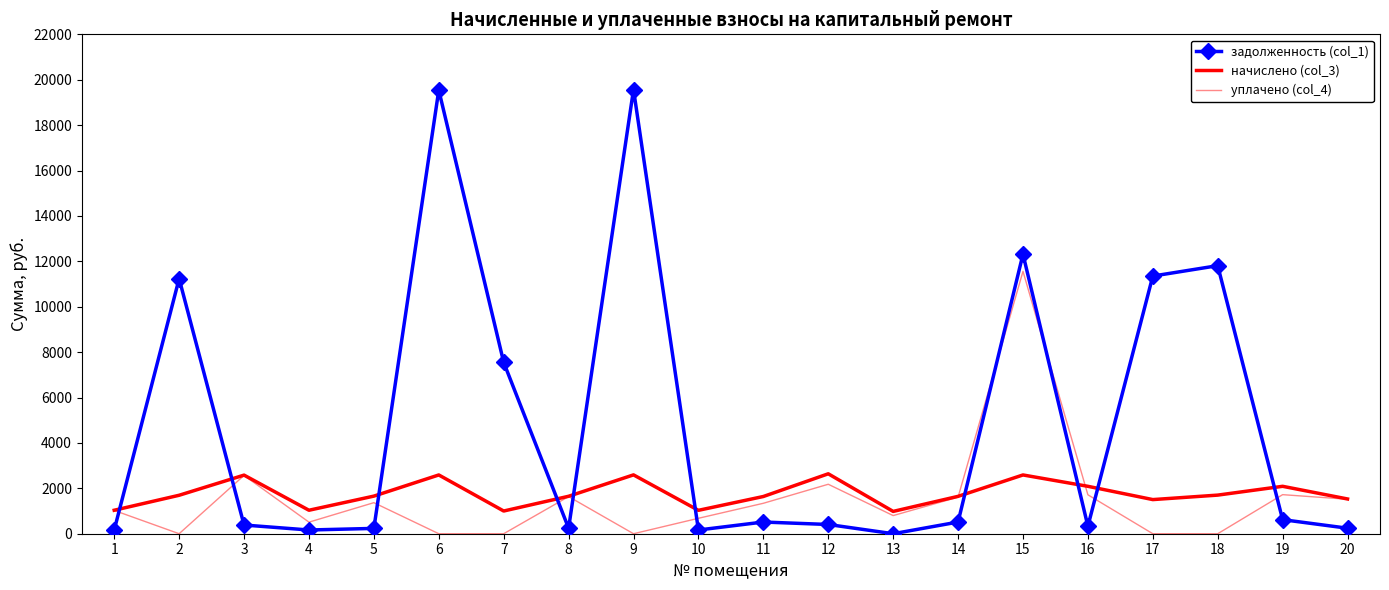

At which category is the sum across all series the highest?

15